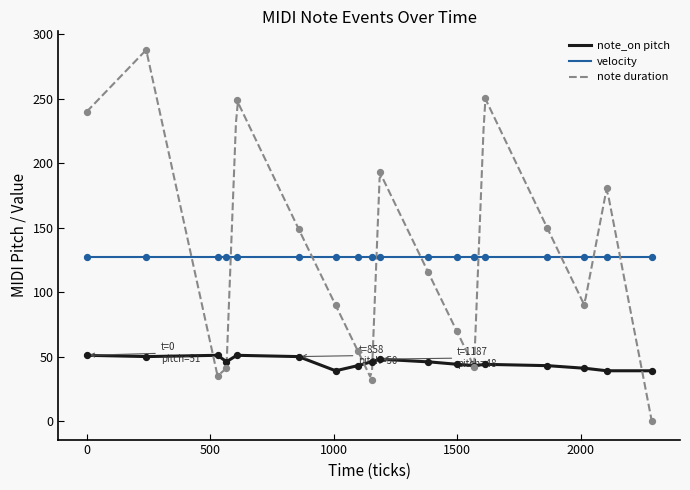

True or false: note_on pitch and velocity intersect in this chart.

False